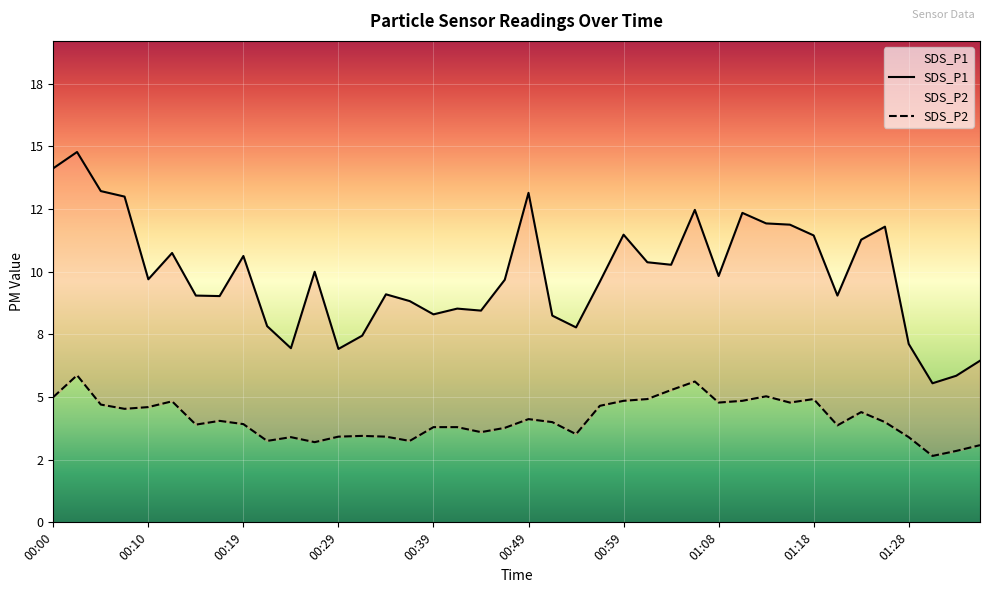

Rank the series at 35 from highest to lowest value.

SDS_P1, SDS_P2